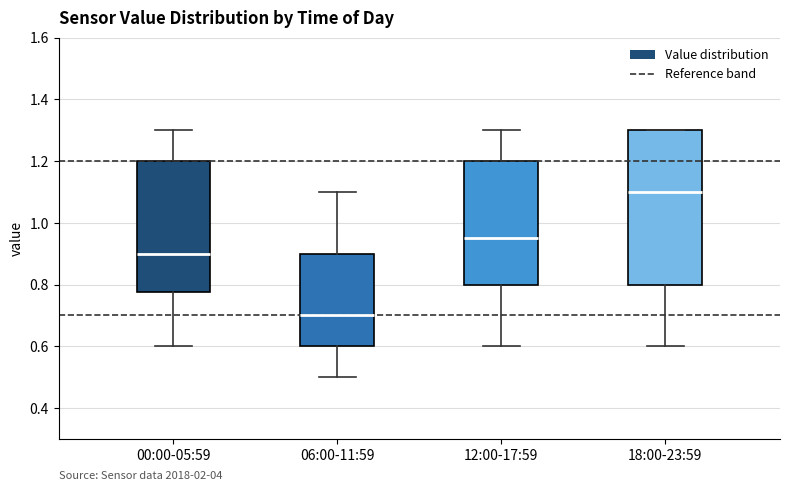

Comparing the boxes themselves (not the whiskers), which one is the tallest?

18:00-23:59